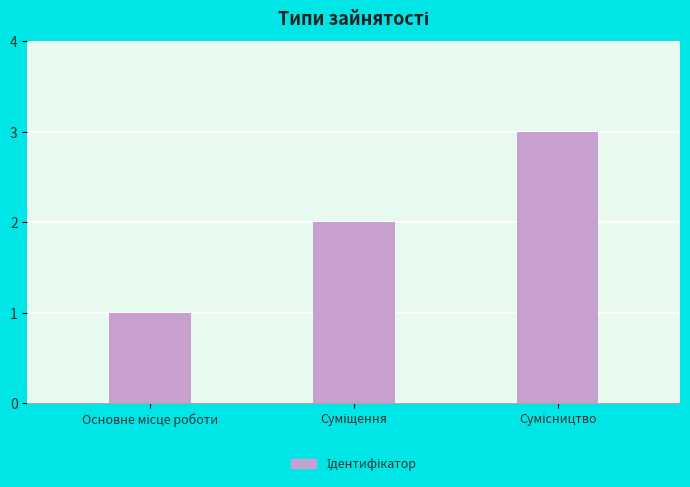

What is the smallest value displayed?

1